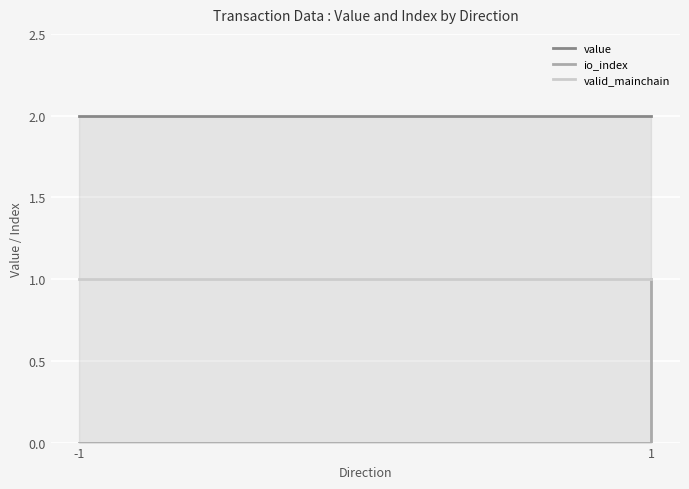

Between -1 and 1, which series saw the biggest shift?

io_index